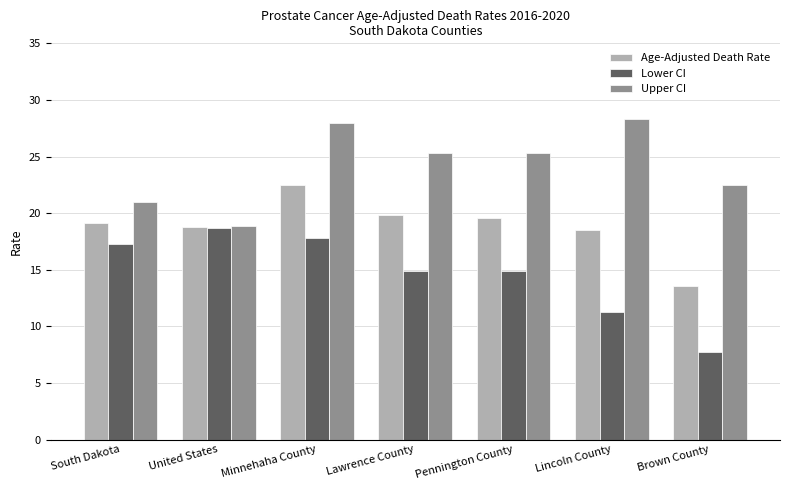

Does the chart contain any negative values?

No